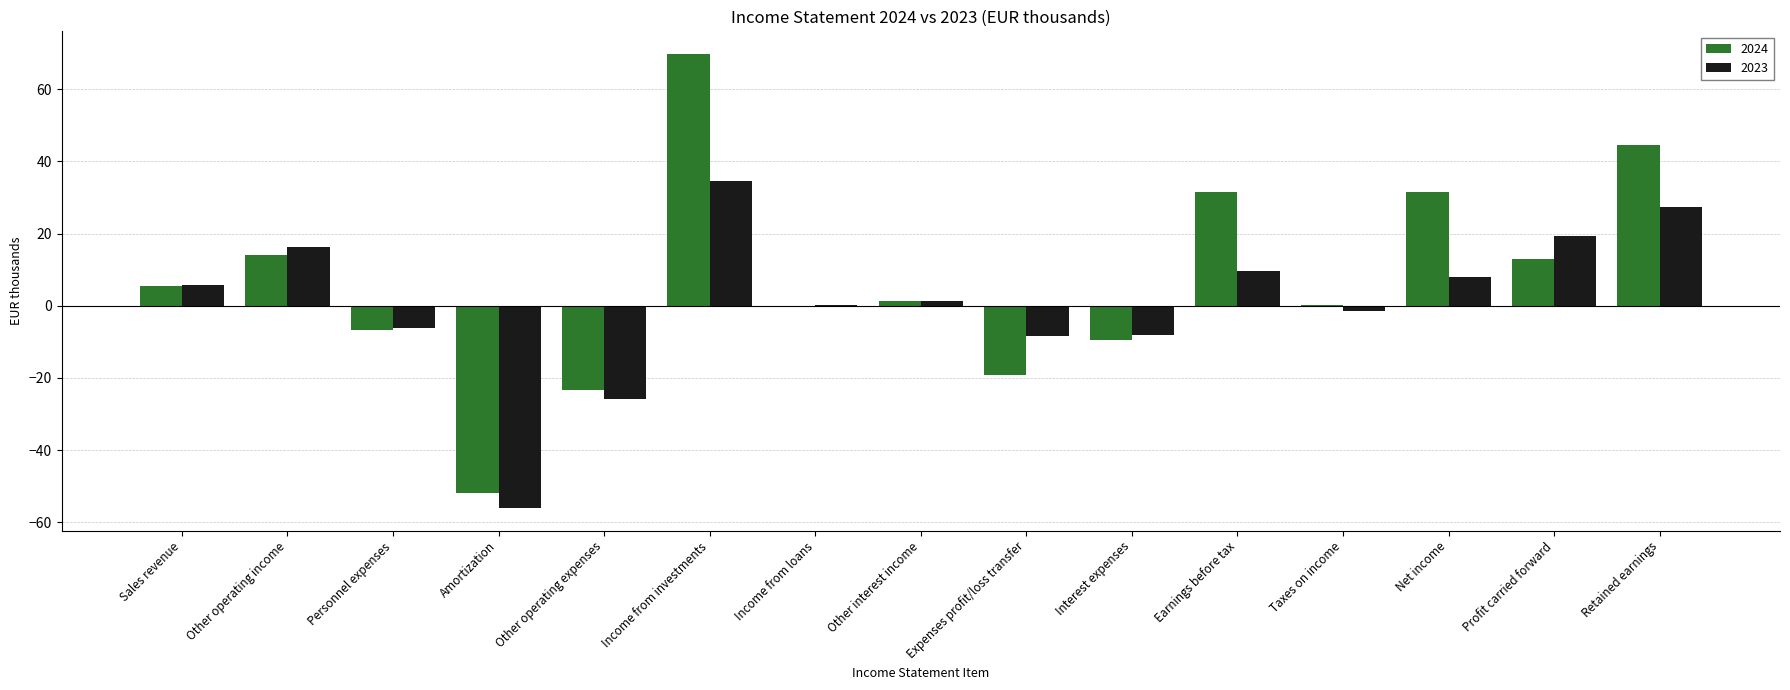

What is the approximate value of 2024 at Other operating income?

14.1